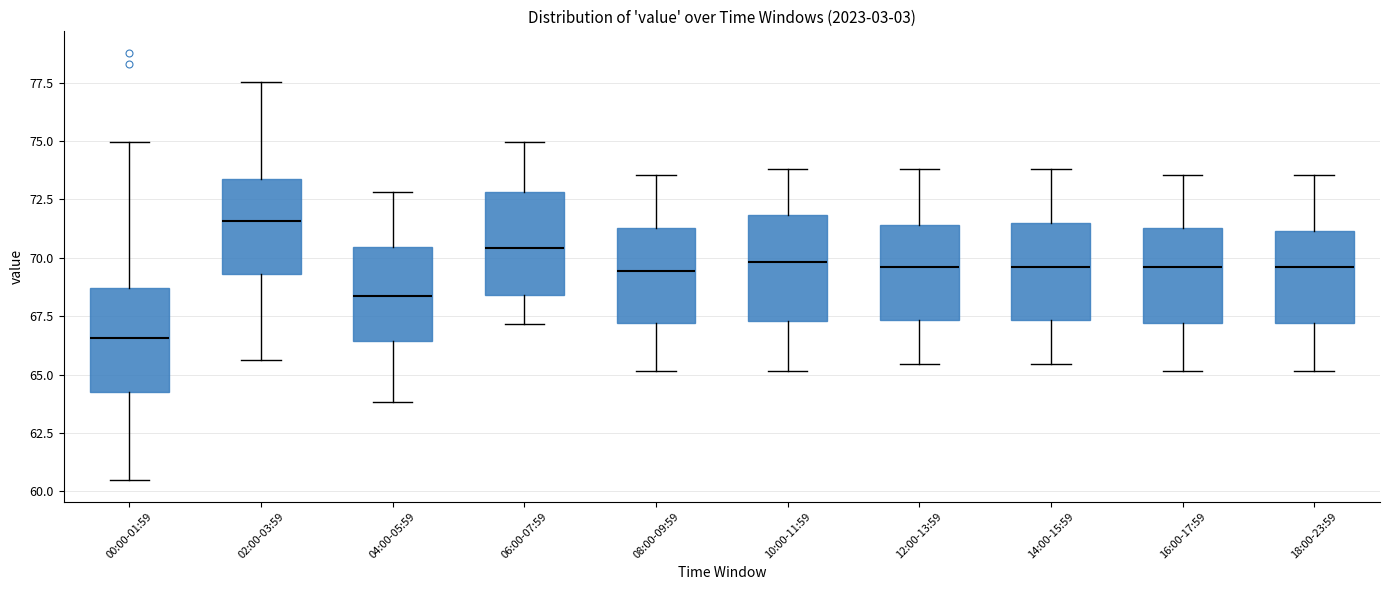

Where does the lower whisker of the box for 02:00-03:59 end on the y-axis? The values are not printed on the chart, so give them approximately, as read against the axis.

65.5